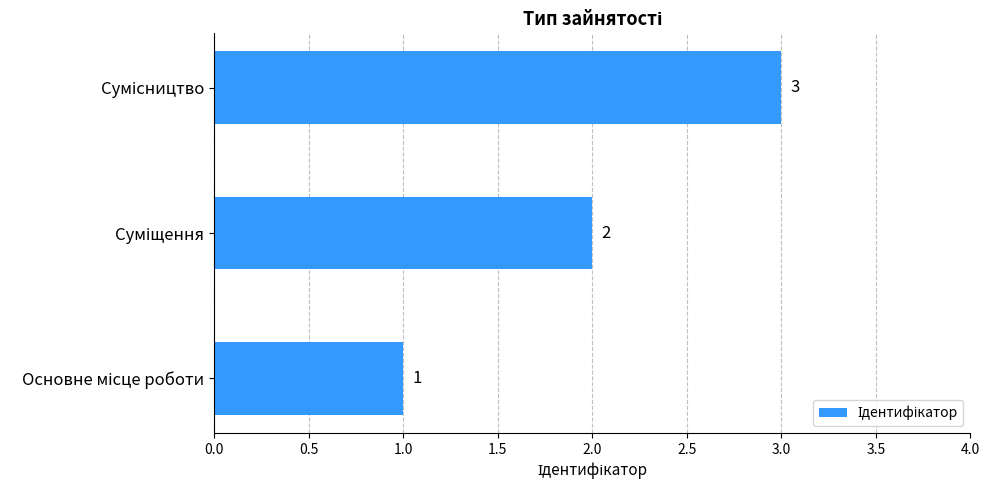

How many distinct data groups are displayed?

1